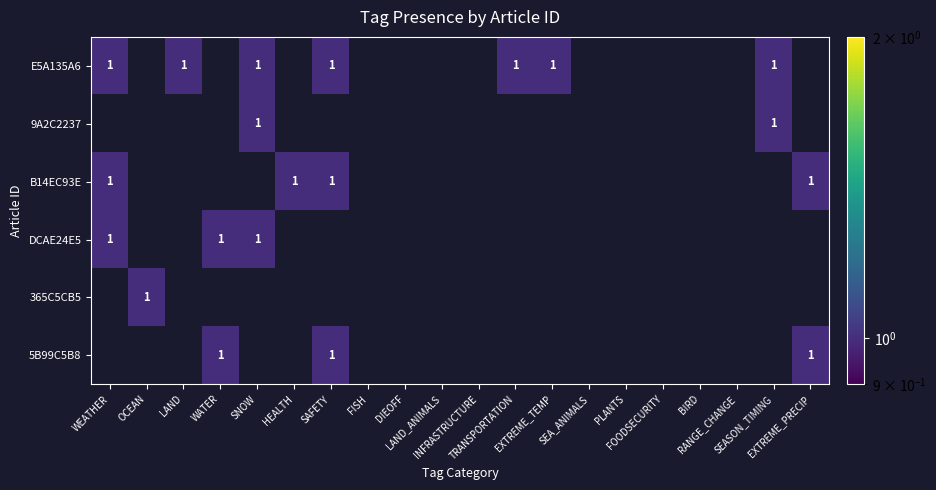

What is the total value across all series at EXTREME_TEMP?

1